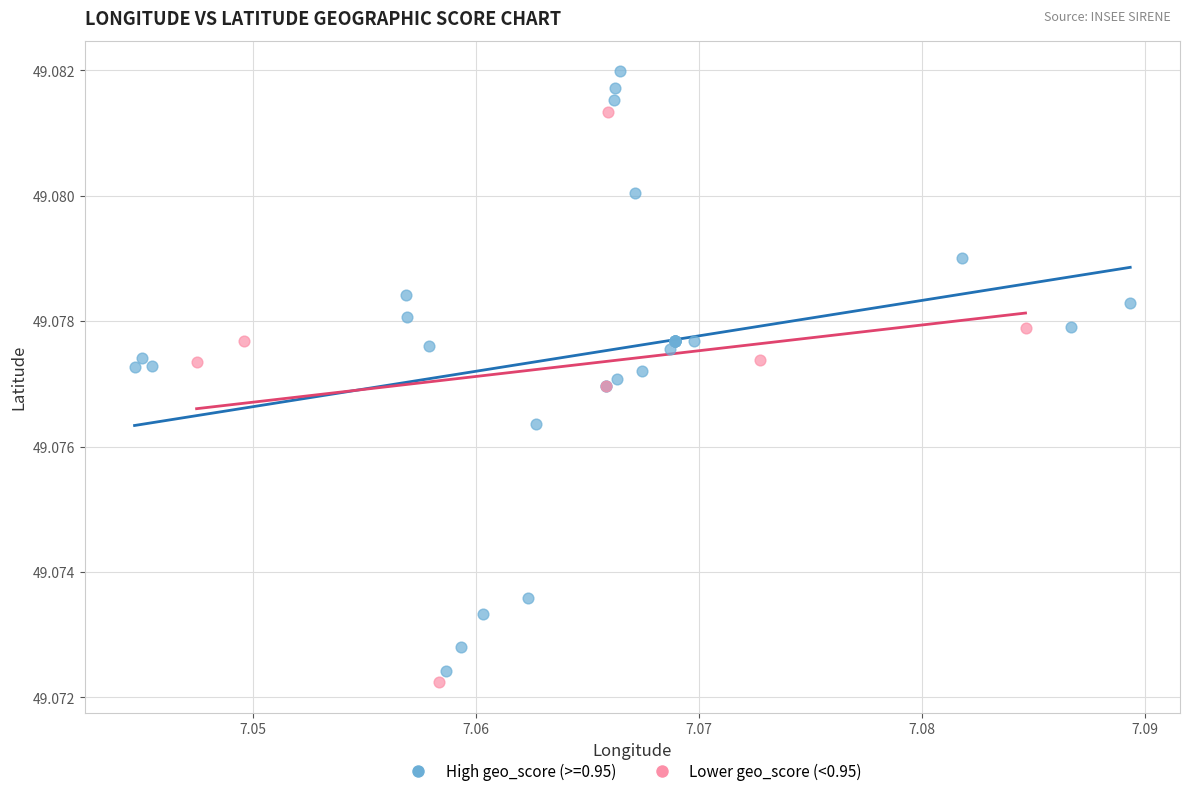

Which series has the widest spread of Y values?

High geo_score (>=0.95)